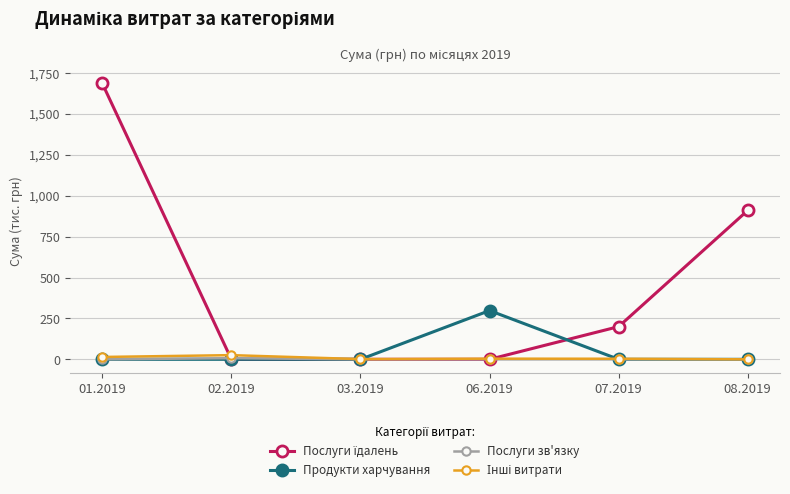

What is the difference between the highest and lowest values at 07.2019?

199.9